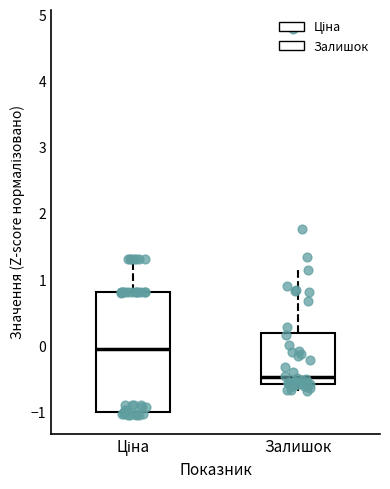

Comparing the boxes themselves (not the whiskers), which one is the tallest?

Ціна